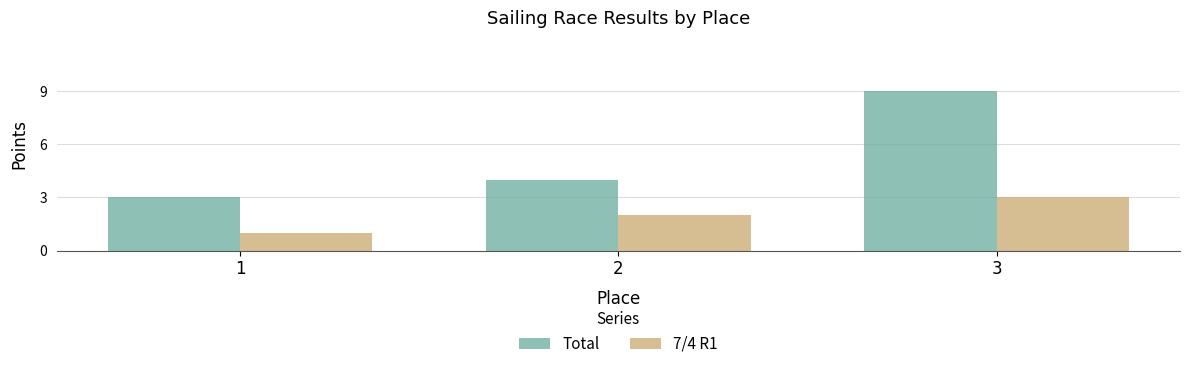

Which series changed the most between 2 and 3?

Total